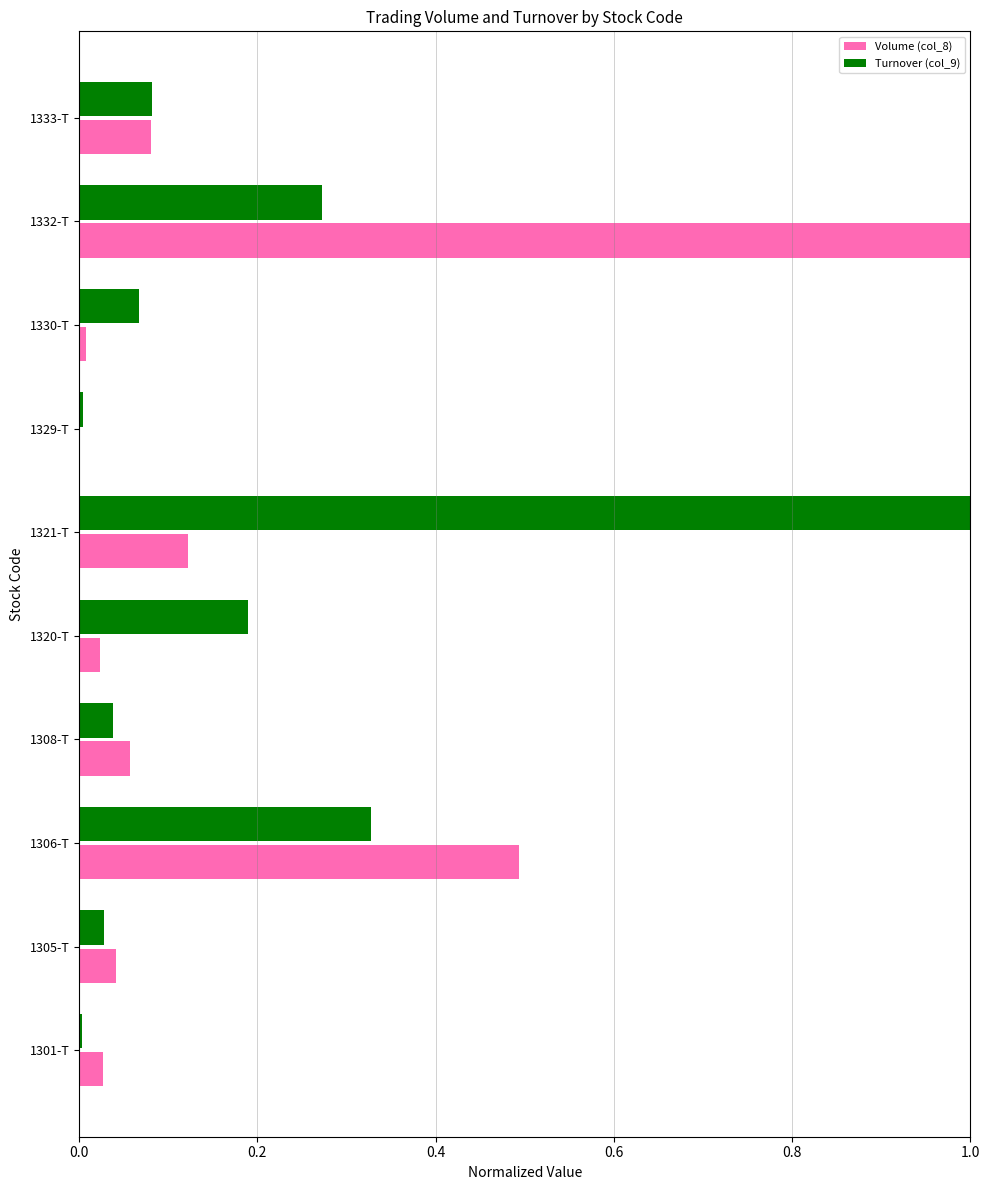

Which series changed the most between 1305-T and 1321-T?

Turnover (col_9)